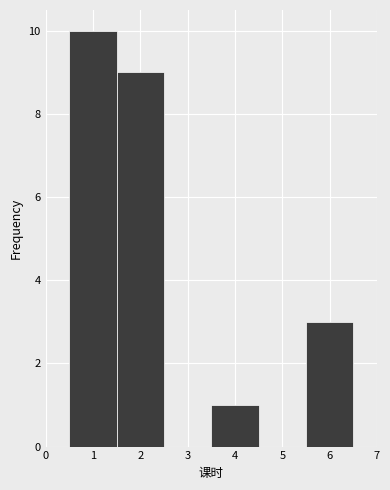

Reading left to right, list every bar in this chart as the range it spans on the x-axis followed by its height. The values are not printed on the chart, so give them approximately, as read against the axis.

0.5 to 1.5: 10
1.5 to 2.5: 9
2.5 to 3.5: 0
3.5 to 4.5: 1
4.5 to 5.5: 0
5.5 to 6.5: 3